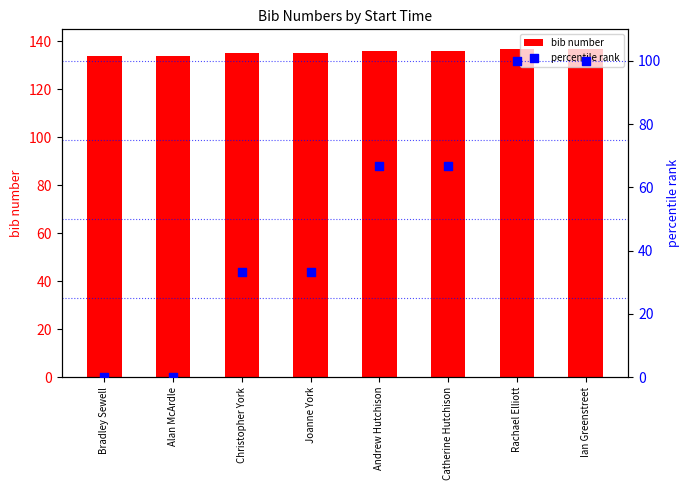

At which category is the sum across all series the highest?

Rachael Elliott